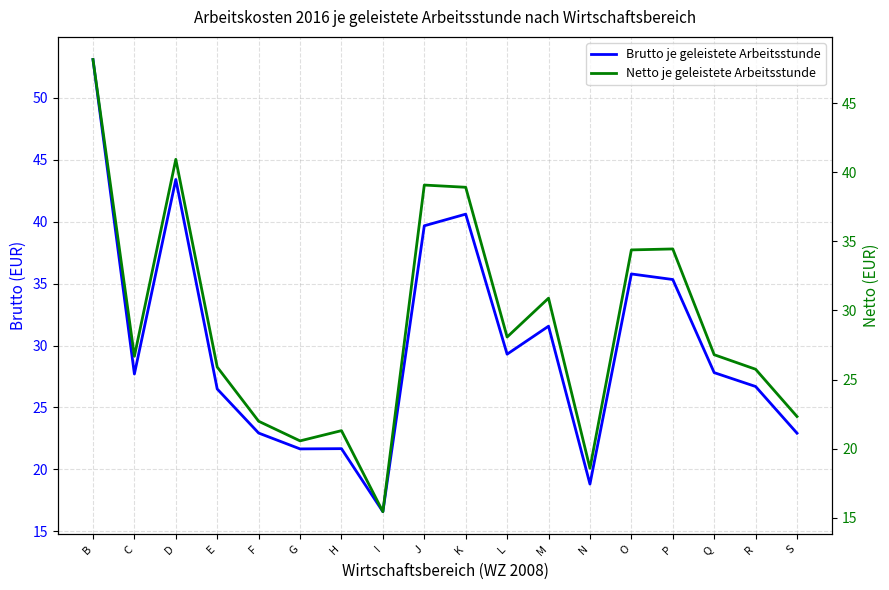

Between E and S, which series saw the biggest shift?

Netto je geleistete Arbeitsstunde